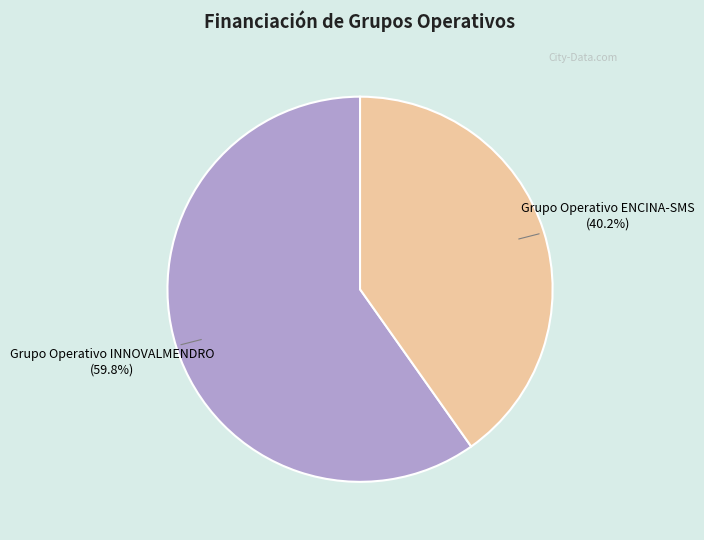

Is it true that Grupo Operativo ENCINA-SMS is 51% of the pie?

False